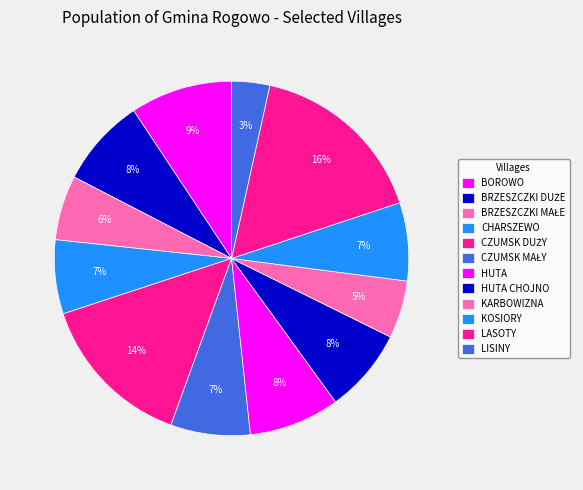

To the nearest percent, what is the difference between the BRZESZCZKI DUŻE and BOROWO slice percentages?

1%